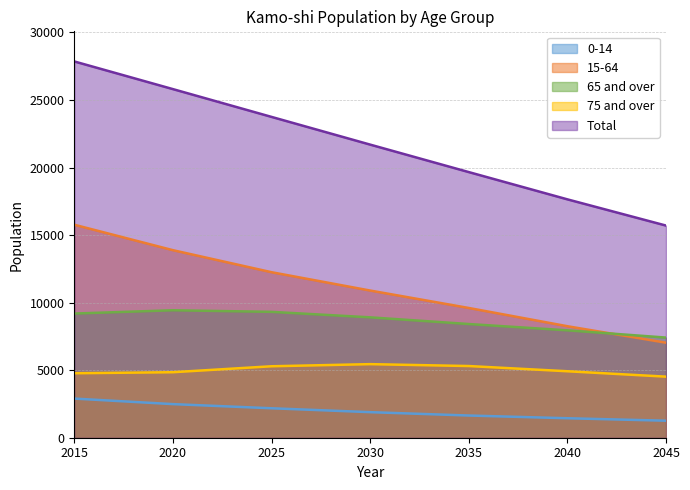

What is the total value across all series at 2045?

35926